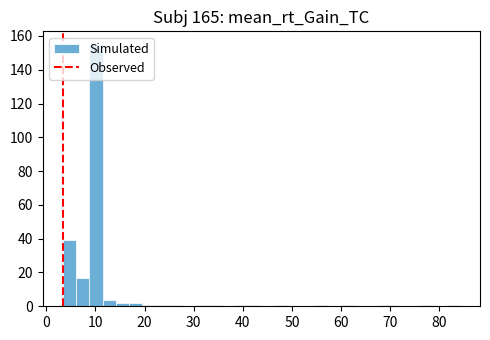

Around what value on the x-axis is the tallest bar? Give the approximate position of its centre, as read against the axis.

10